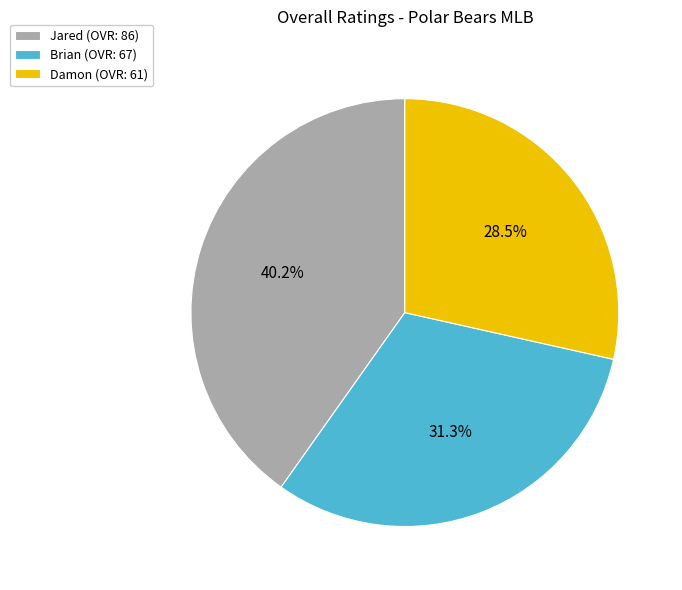

What is the ratio of the value at Damon (OVR: 61) to the value at Brian (OVR: 67)?

0.9